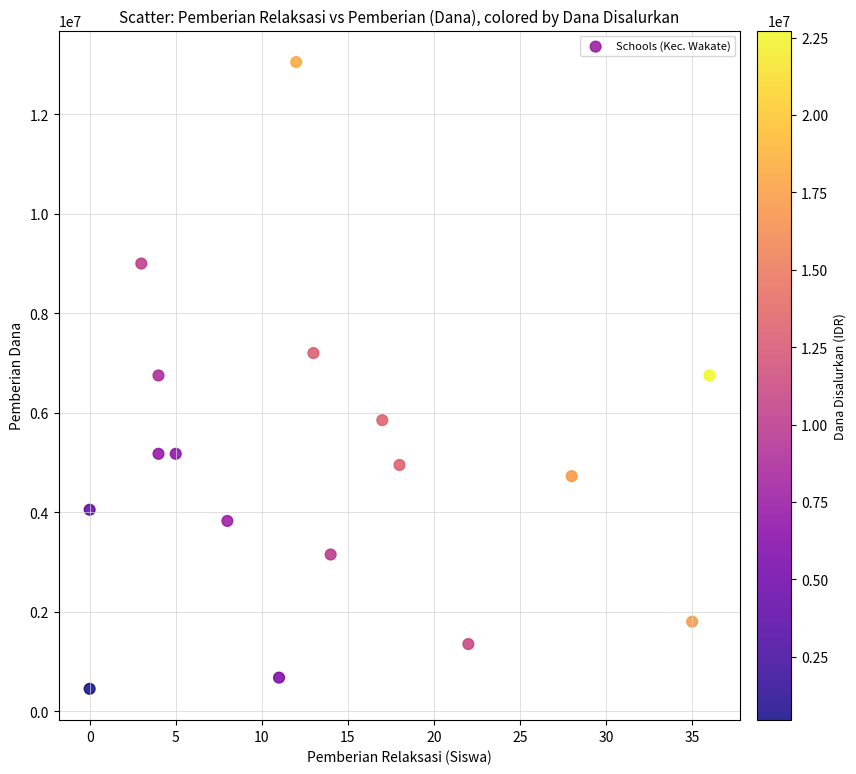

What is the range of Y values (max minus min)?

12600000